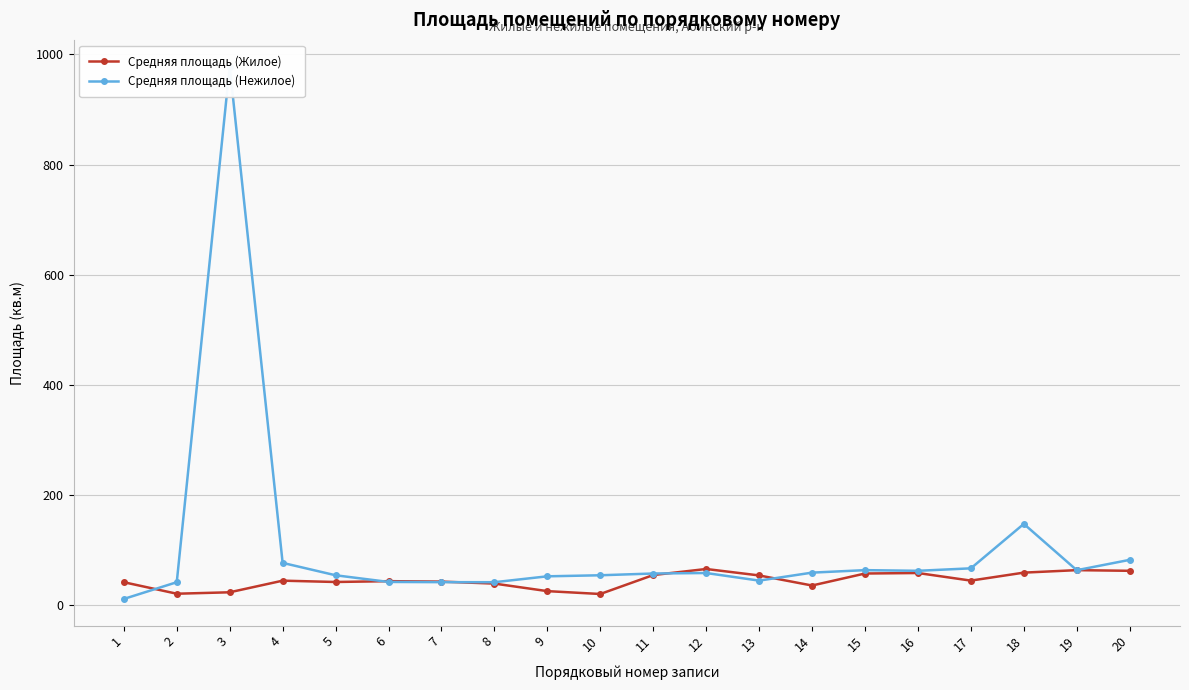

Is it true that Средняя площадь (Нежилое) equals 15.5 at 14?

False